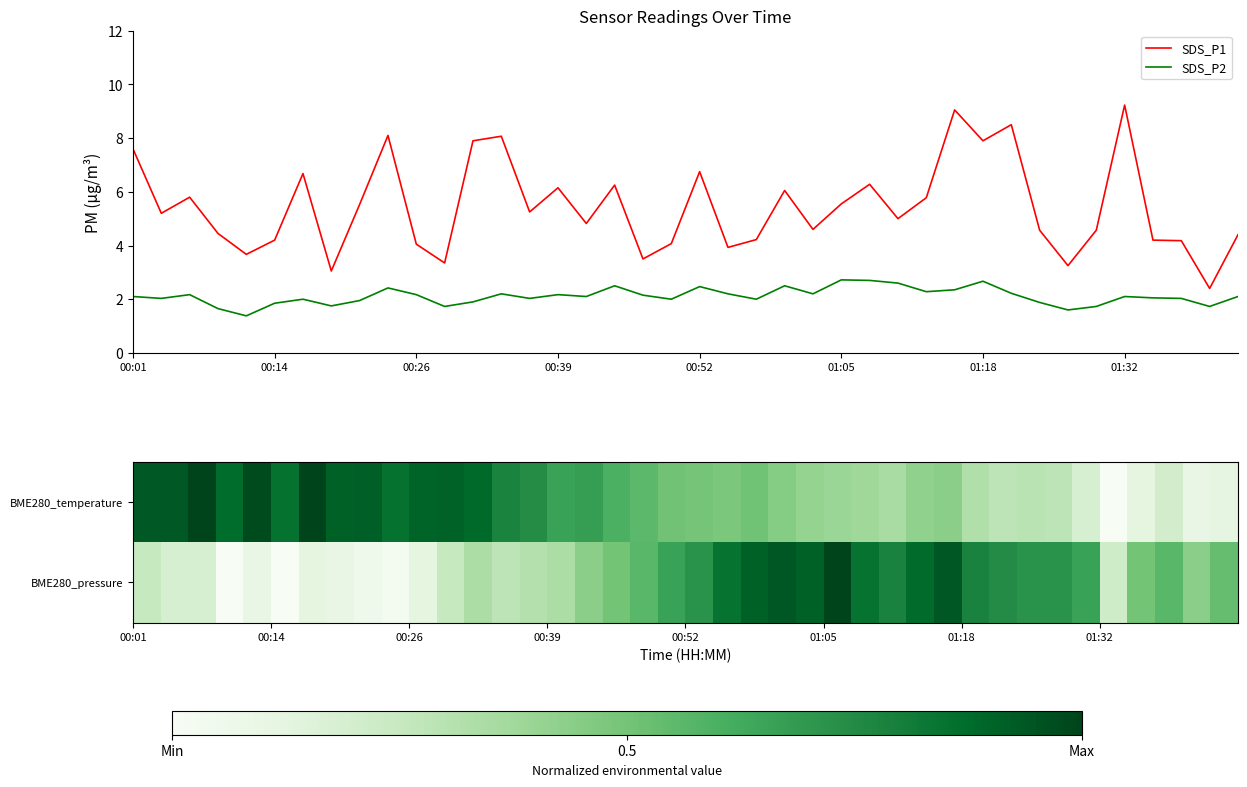

Which series has the largest total across all categories?

SDS_P1